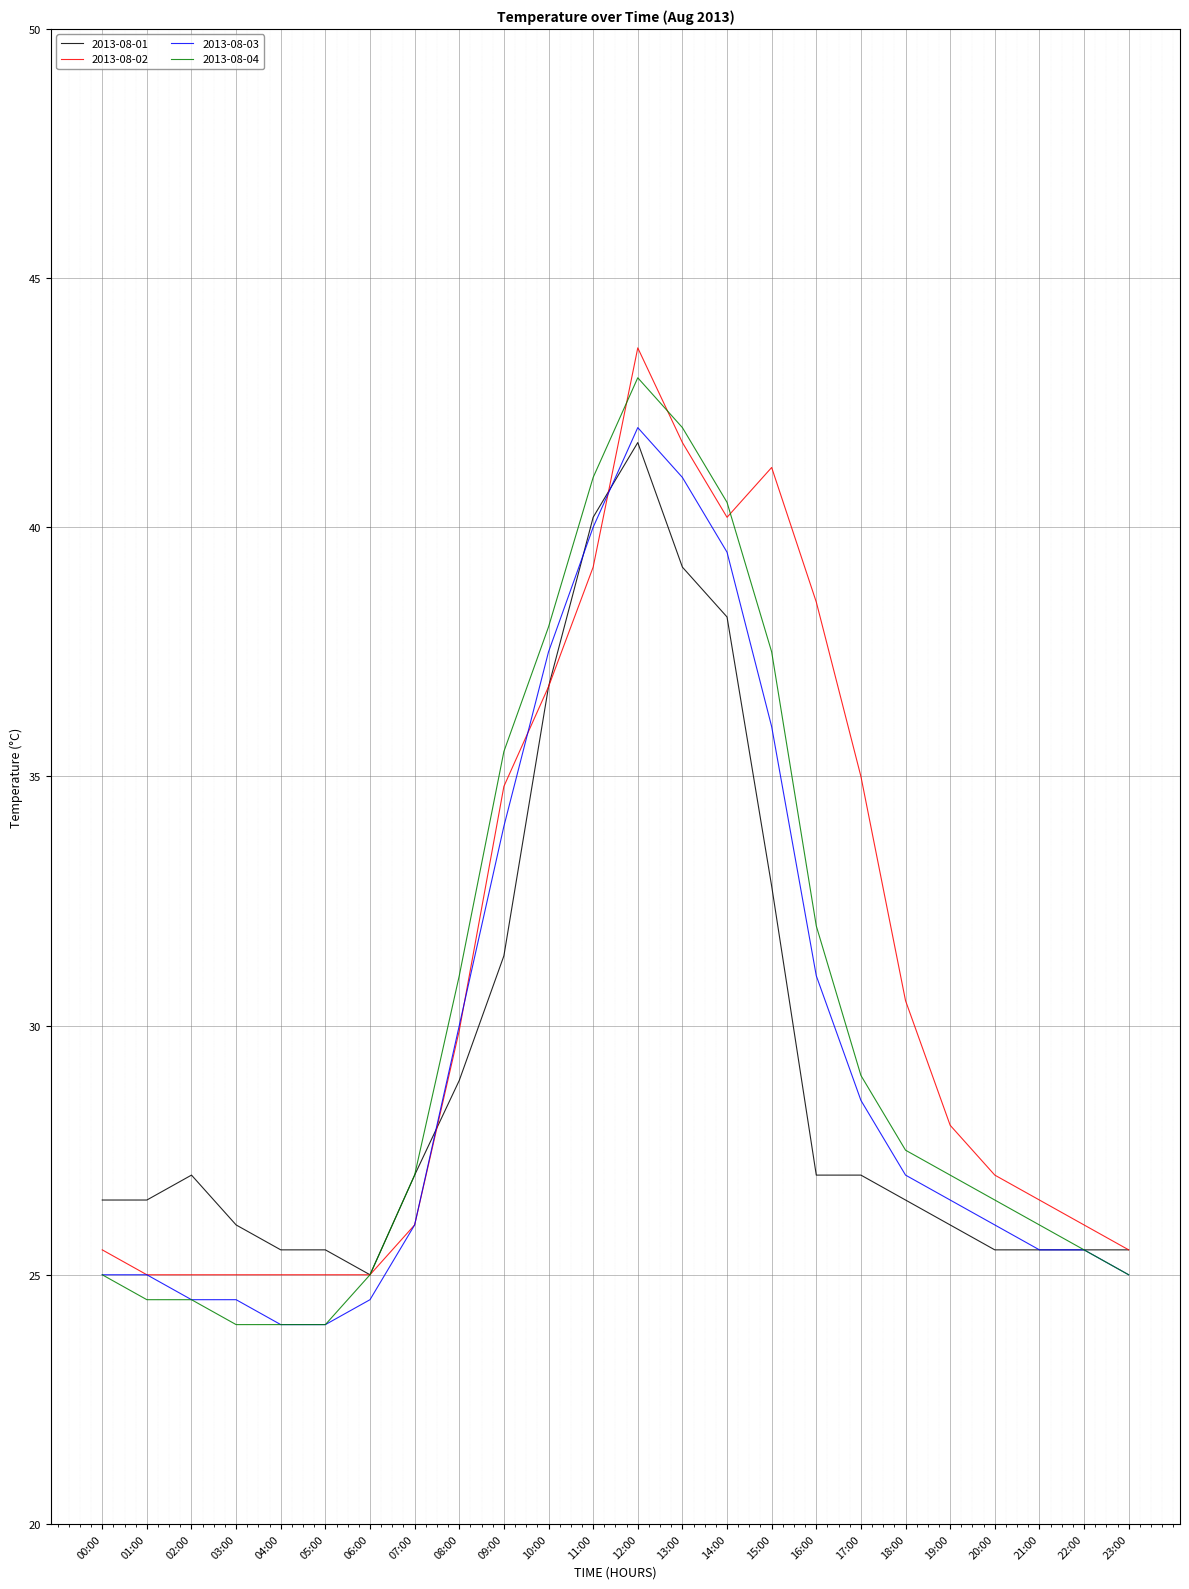

What is the total value across all series at 21:00?

103.5